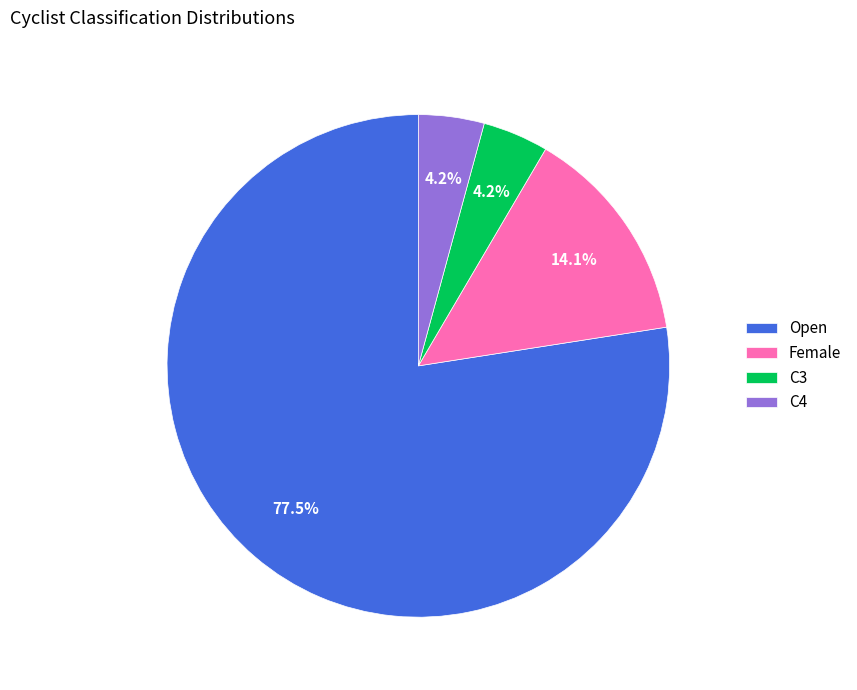

Which slice is the largest?

Open